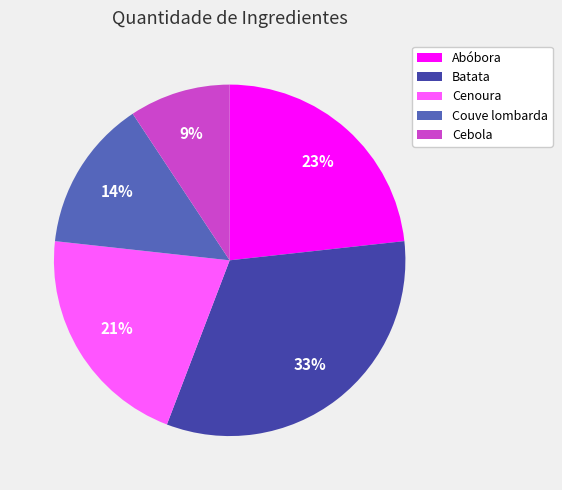

How many segments does this pie chart have?

5